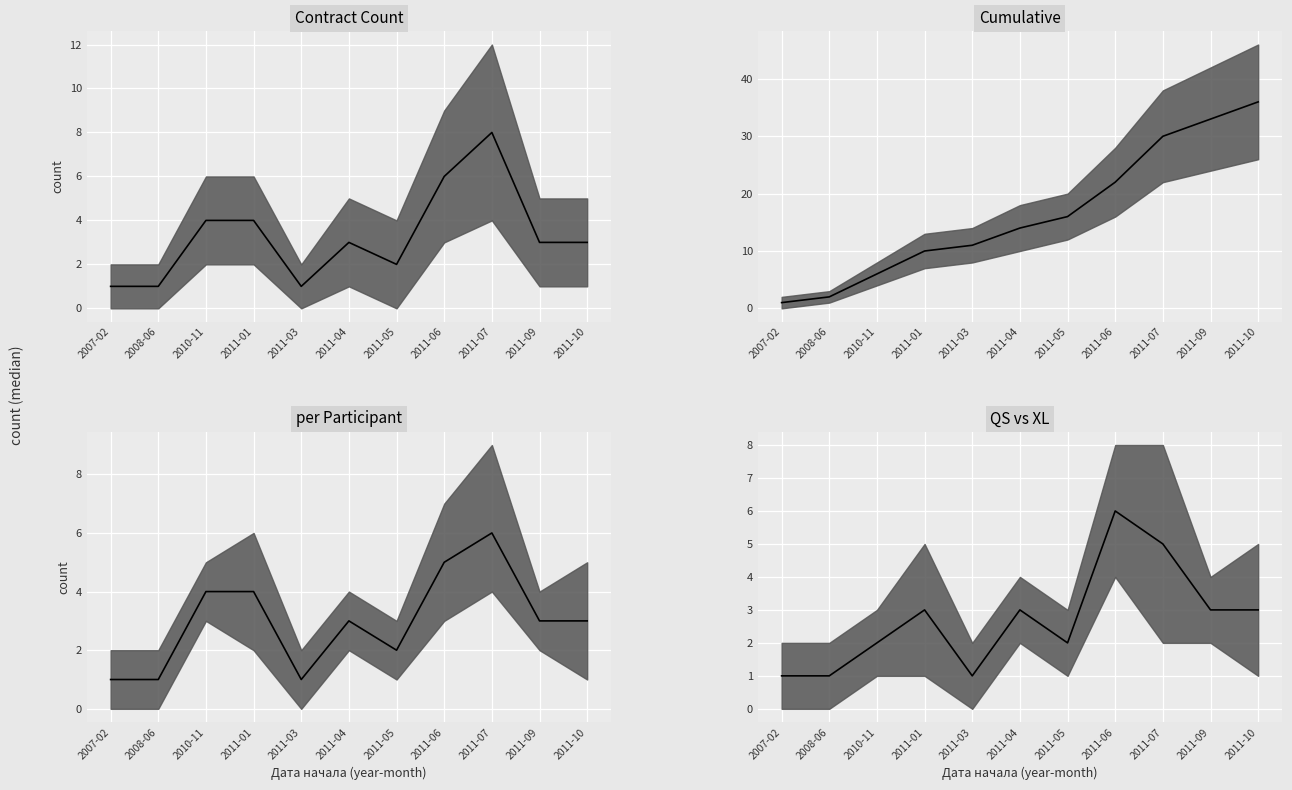

What is the greatest value displayed?

36